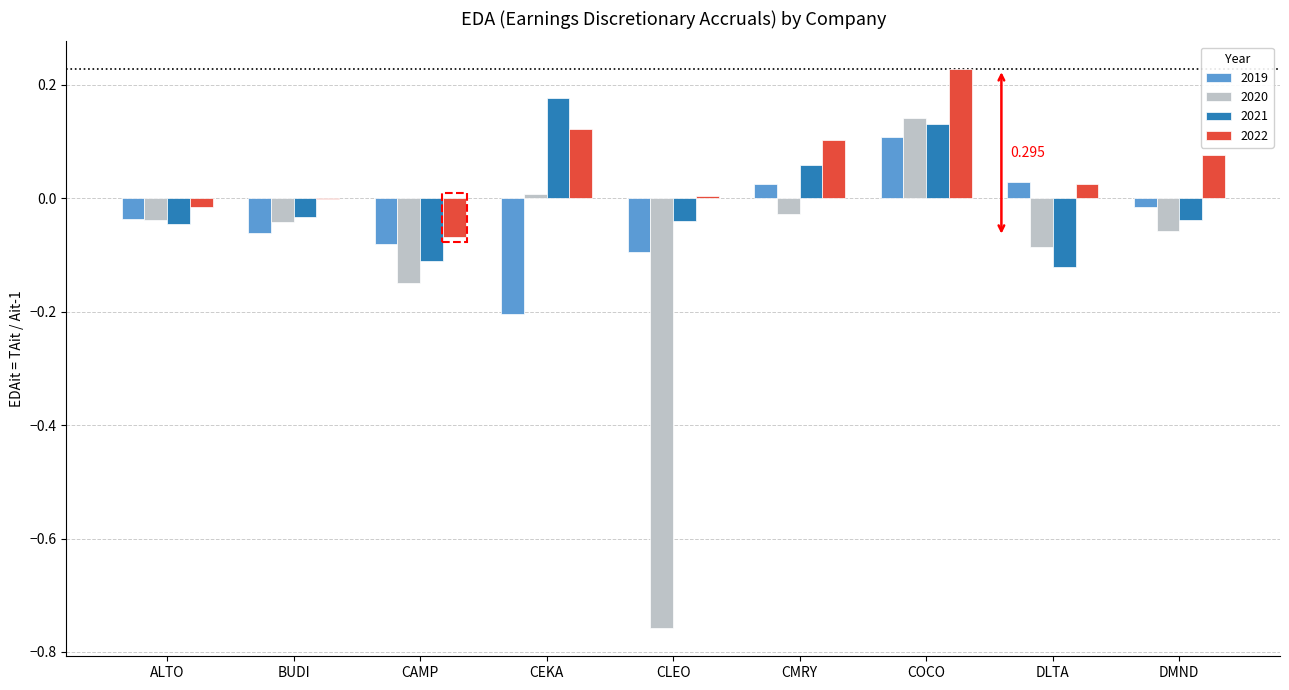

At which category is the sum across all series the highest?

COCO